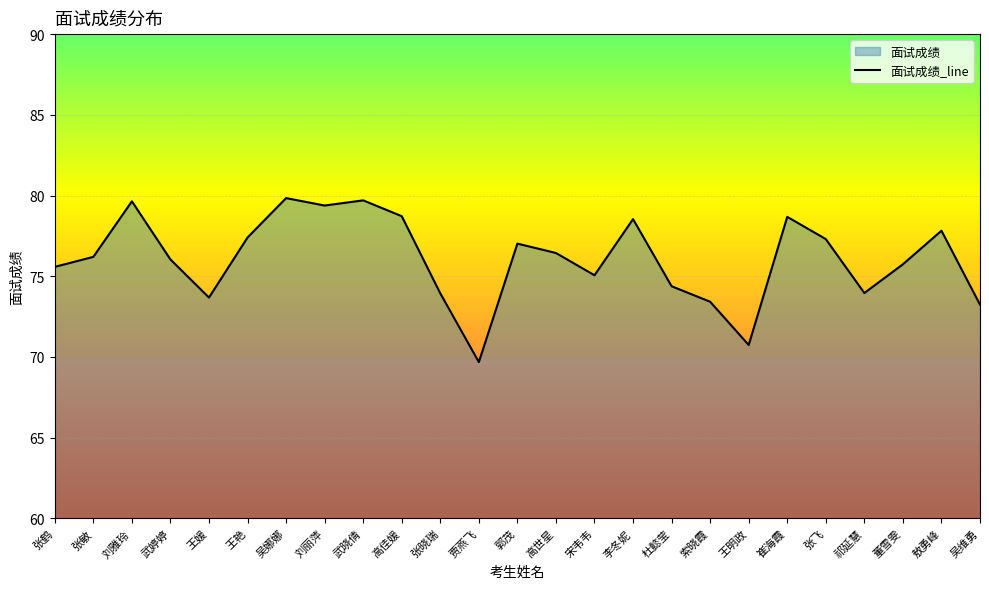

Is it true that the value at 张飞 is 77.3?

True